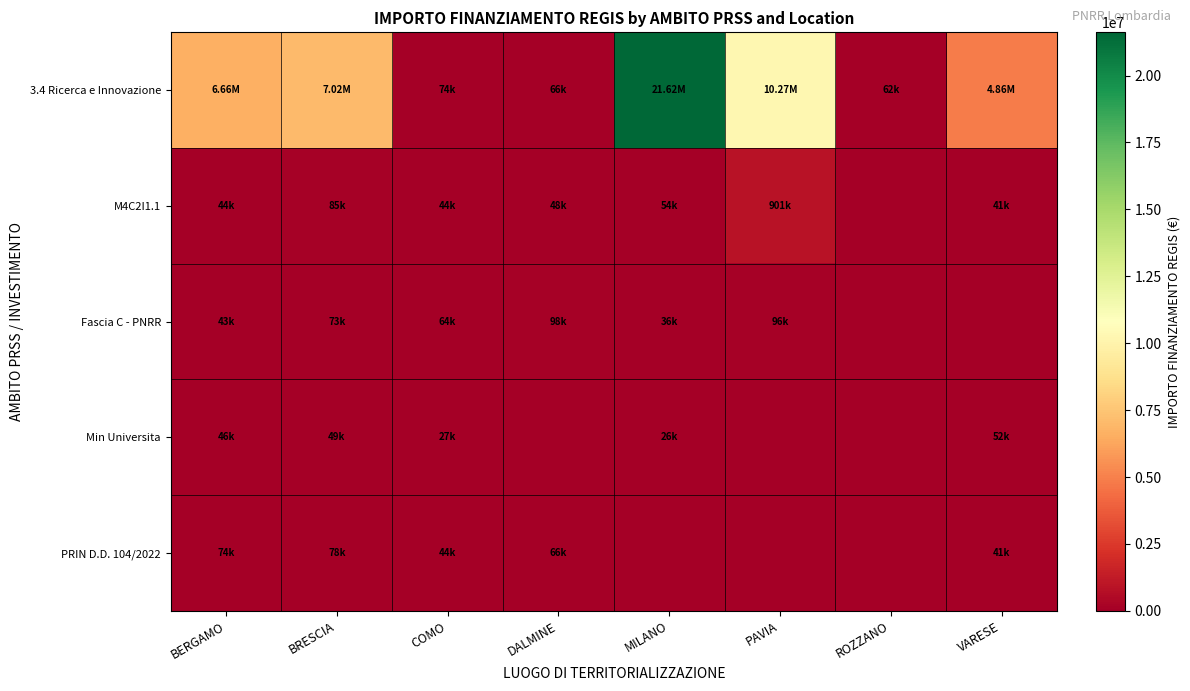

Reading left to right, extract all data points from this chart.

3.4 Ricerca e Innovazione: BERGAMO=6664665.0	BRESCIA=7024917.0	COMO=73636.1	DALMINE=66393.6	MILANO=21615132.0	PAVIA=10267188.0	ROZZANO=62062.4	VARESE=4863405.0
M4C2I1.1: BERGAMO=44080.6	BRESCIA=84977.9	COMO=44036.1	DALMINE=47794.5	MILANO=54144.9	PAVIA=900630.0	ROZZANO=0.0	VARESE=41196.6
Fascia C - PNRR: BERGAMO=42816.5	BRESCIA=73250.1	COMO=63747.5	DALMINE=97812.0	MILANO=36123.8	PAVIA=96064.0	ROZZANO=0.0	VARESE=0.0
Min Universita: BERGAMO=46312.5	BRESCIA=48776.3	COMO=27342.9	DALMINE=0.0	MILANO=25552.0	PAVIA=0.0	ROZZANO=0.0	VARESE=52455.4
PRIN D.D. 104/2022: BERGAMO=73886.6	BRESCIA=77926.5	COMO=44036.1	DALMINE=66393.6	MILANO=0.0	PAVIA=0.0	ROZZANO=0.0	VARESE=41196.6